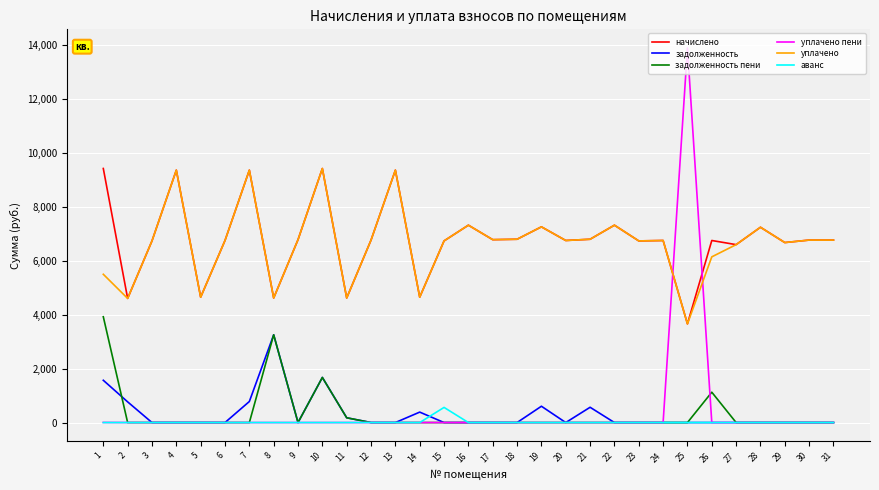

Is this an area chart (filled region under the line)?

No